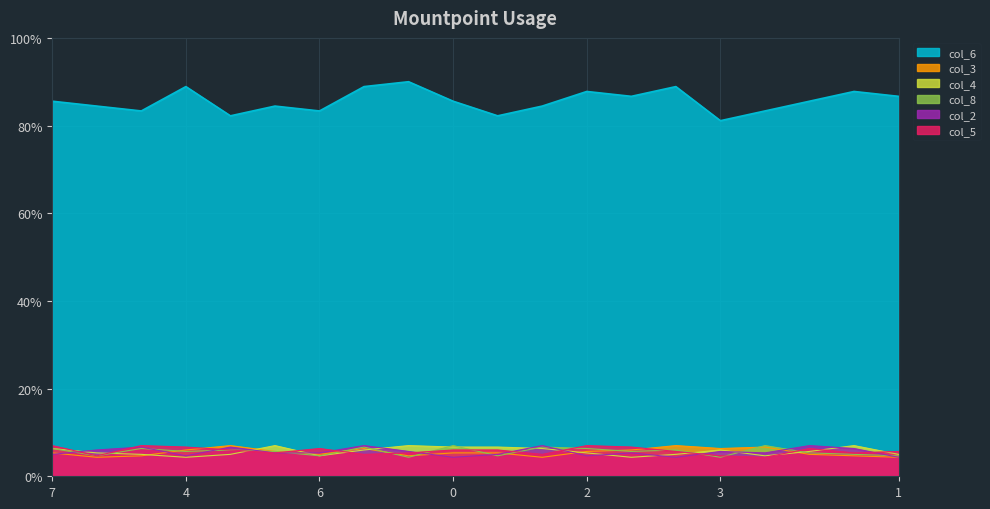

Where is the first local maximum for col_3?

8